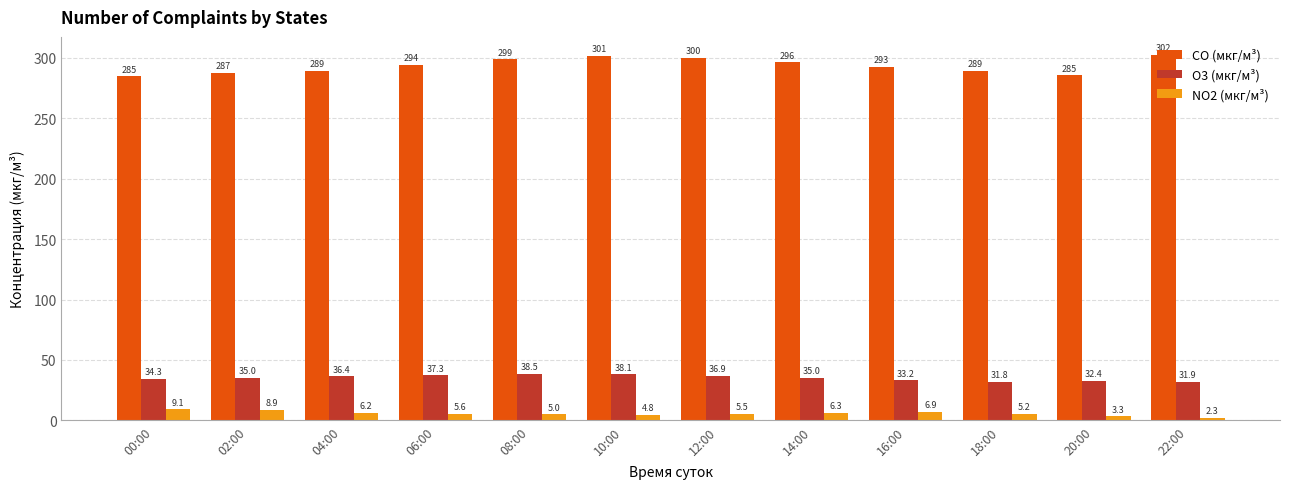

Which series has the largest range (max minus min)?

CO (мкг/м³)